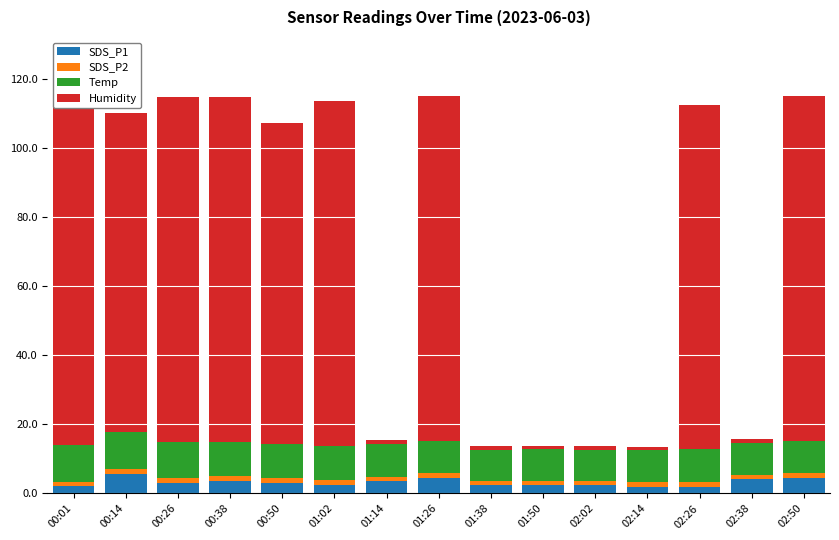

How many data points does each series have?

15